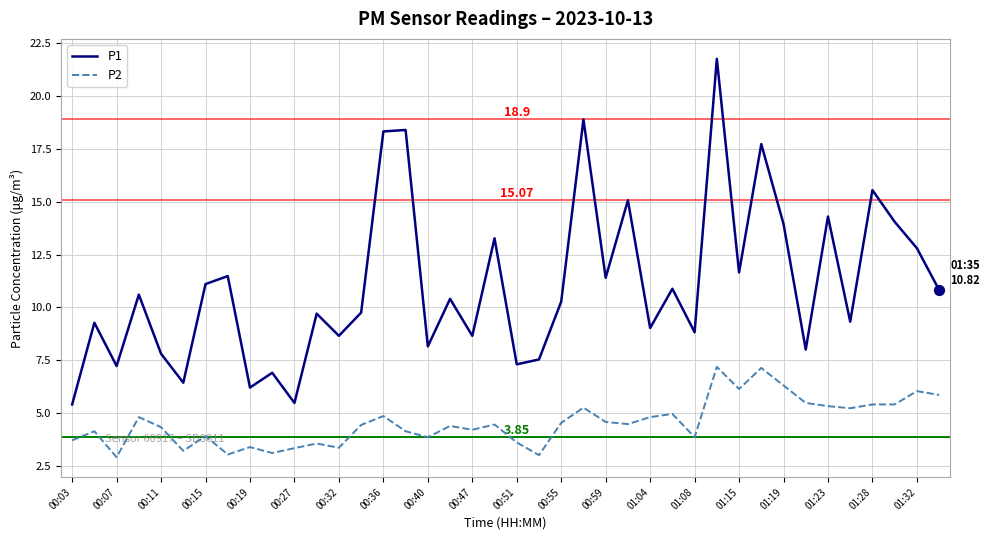

At how many categories does at least one series exceed 17?

5